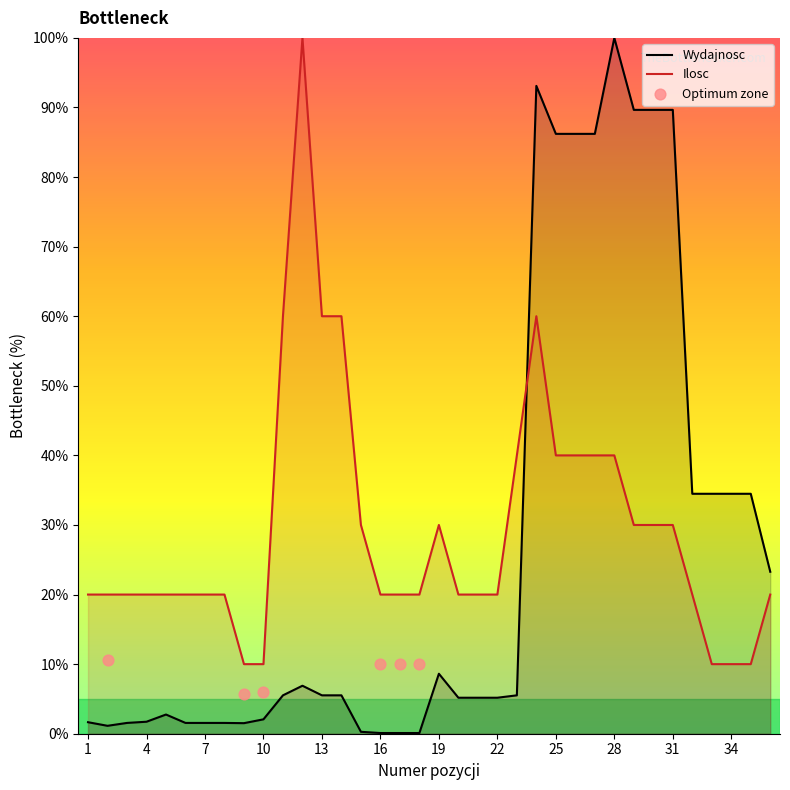

Which series has the widest spread of Y values?

Wydajnosc